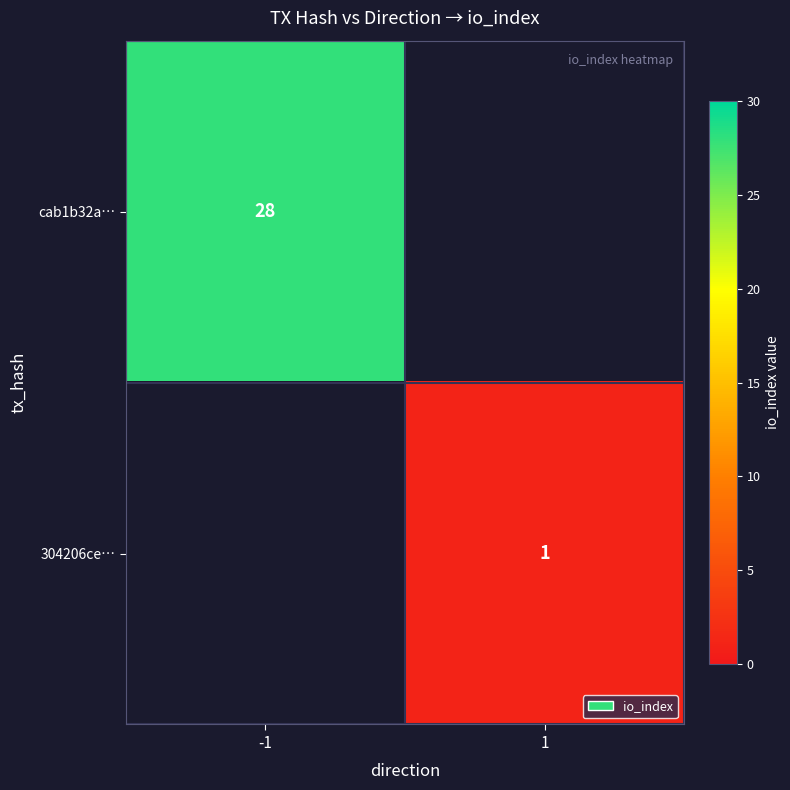

Is the value of 304206ce… at 1 greater than the value of cab1b32a… at -1?

No